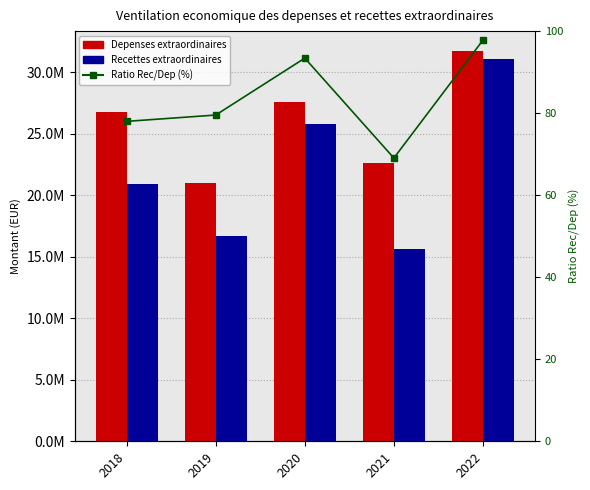

The value of Ratio Rec/Dep (%) at 2021 is 101.8. True or false?

False